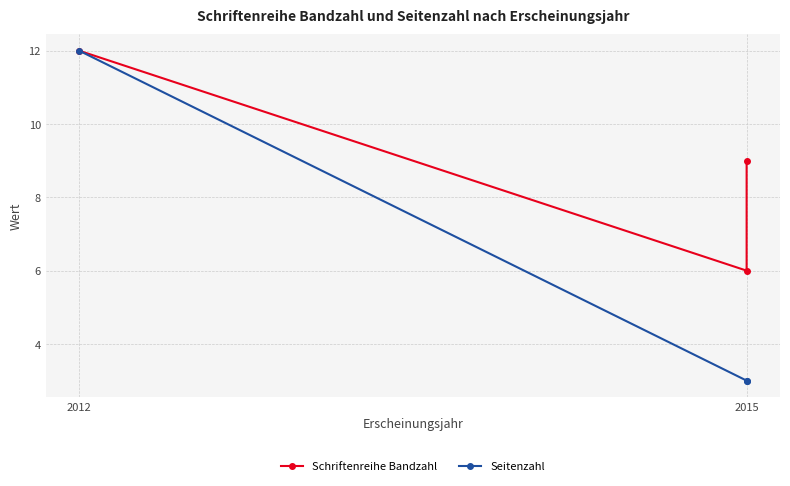

What is the average value of the Schriftenreihe Bandzahl series?

9